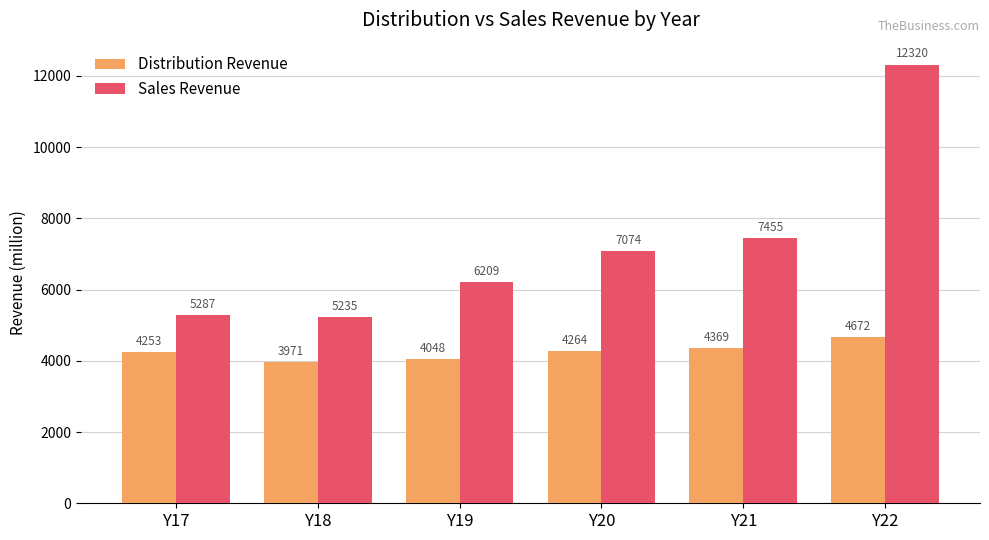

Rank the series at Y20 from highest to lowest value.

Sales Revenue, Distribution Revenue